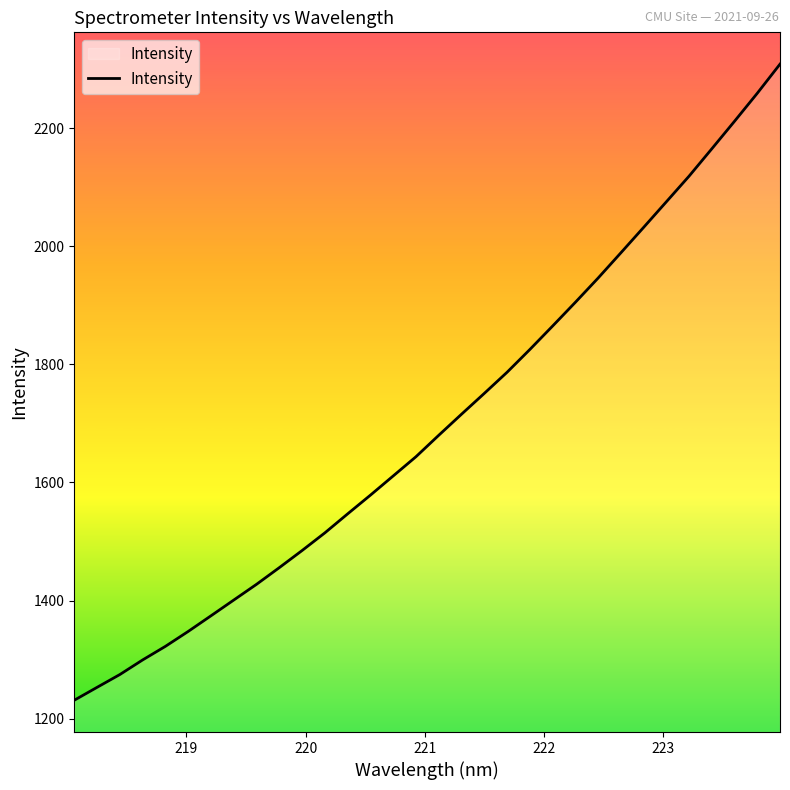

What is the maximum value shown in the chart?

2308.1